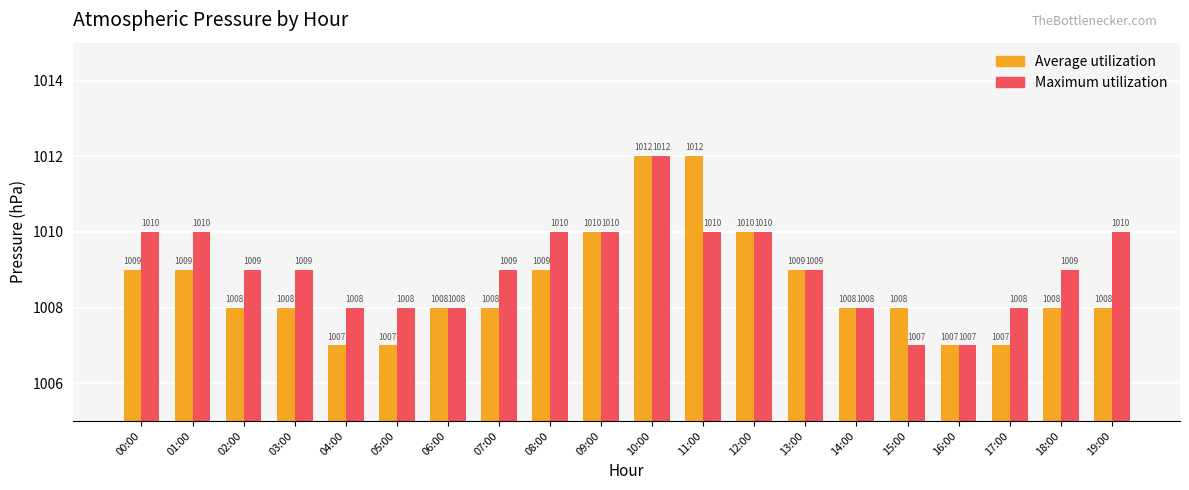

What is the label of the 3rd bar from the right?

17:00